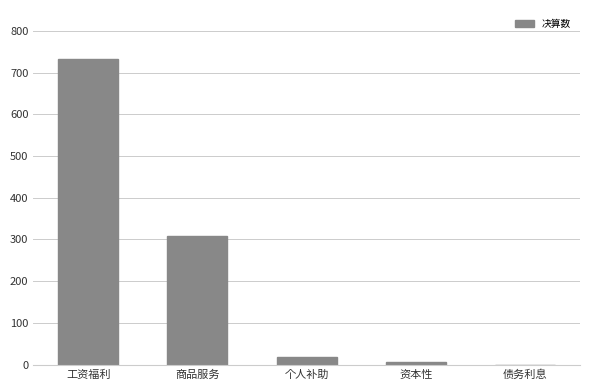

Which has a higher value, 债务利息 or 工资福利?

工资福利